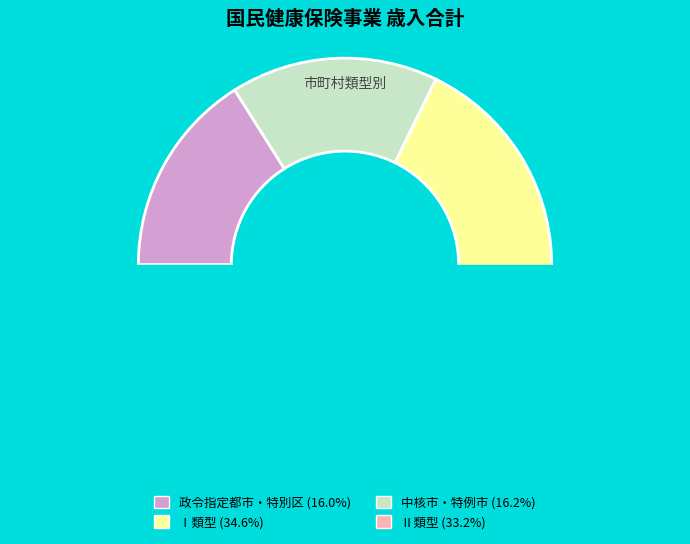

Is it true that 政令指定都市 is 20% of the pie?

False